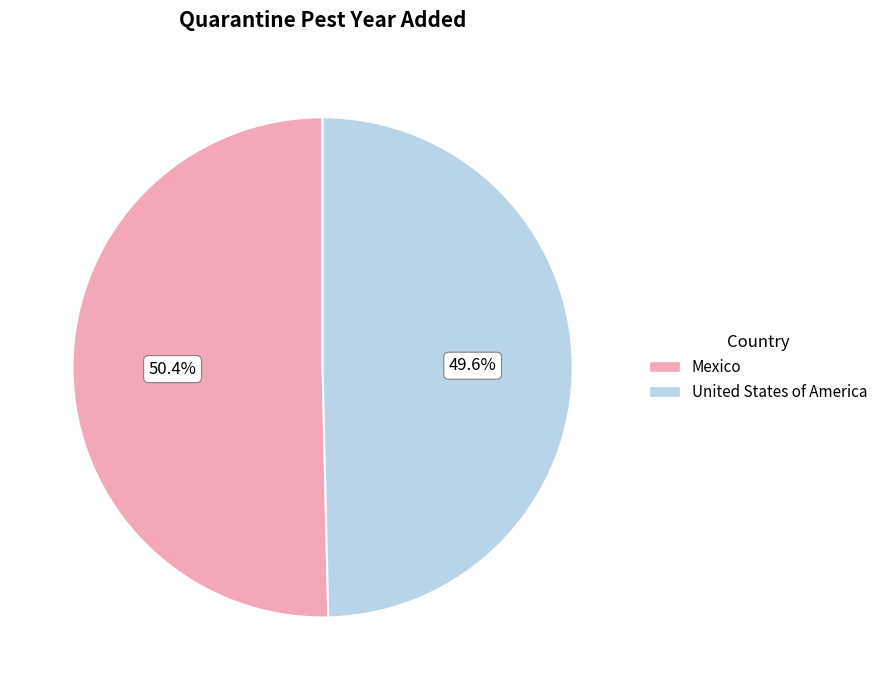

The United States of America slice represents 50% of the pie. True or false?

True